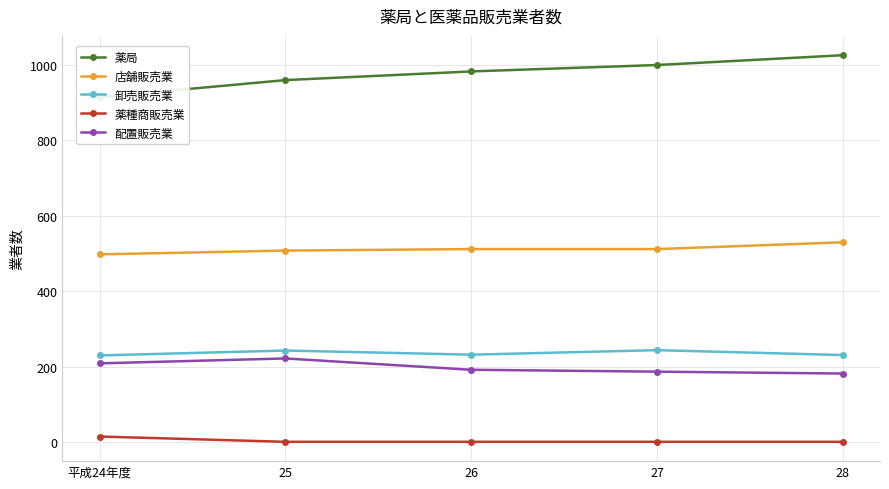

True or false: 卸売販売業 and 店舗販売業 cross at least once.

False